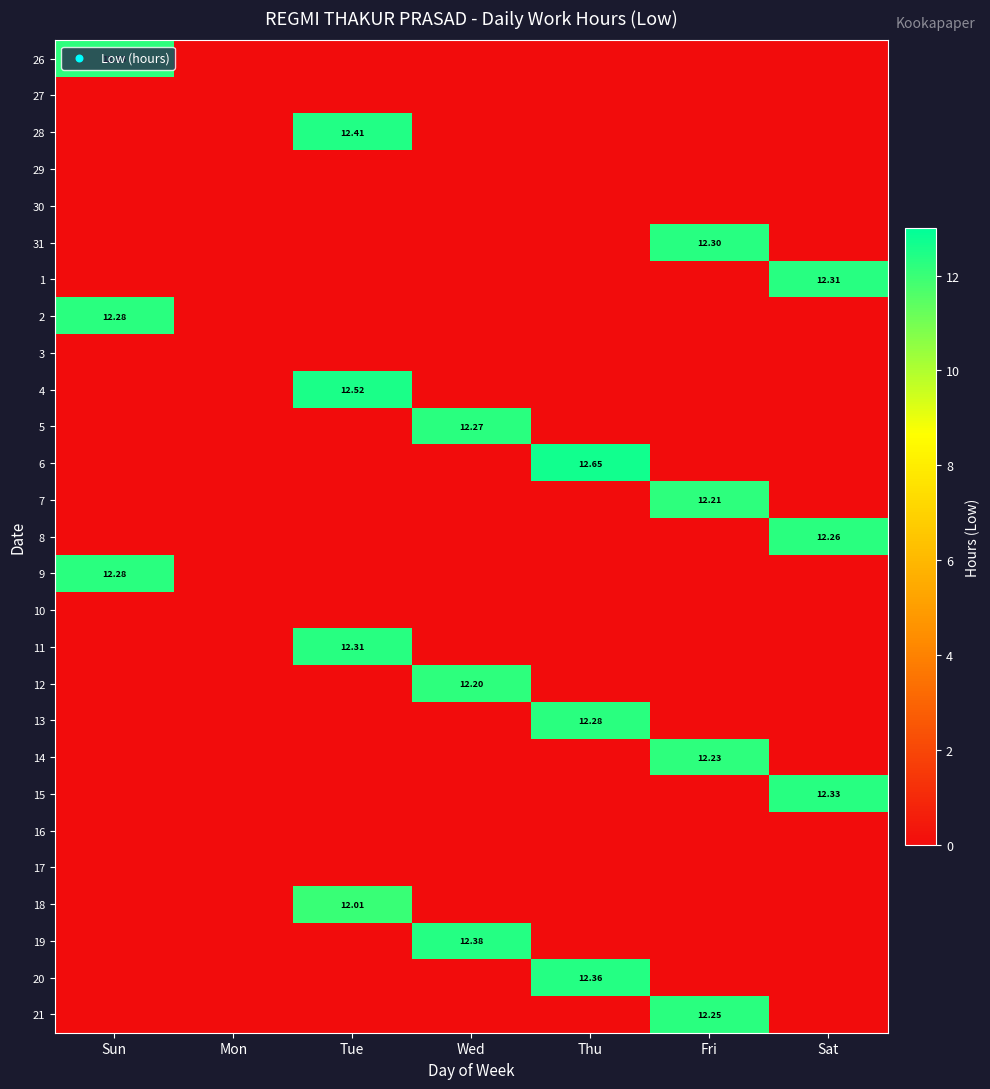

What is the total value across all series at Thu?

37.3